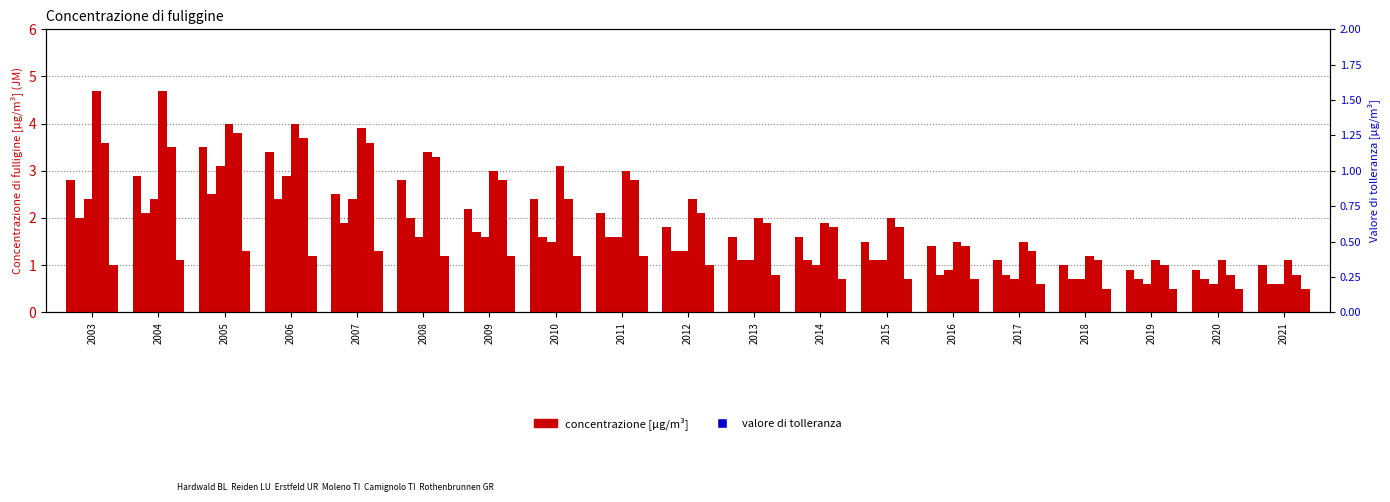

Which series has the largest range (max minus min)?

Hardwald BL